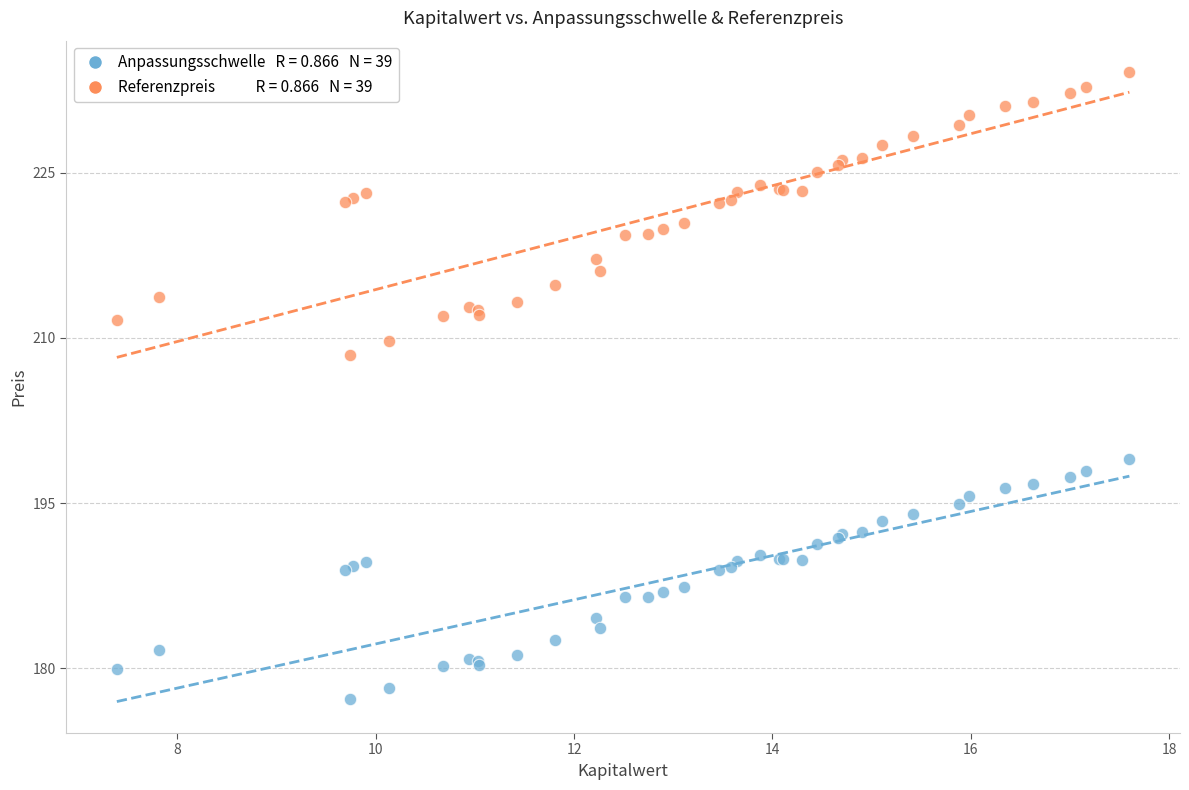

Across all series, what Y value is closest to 205?

208.5